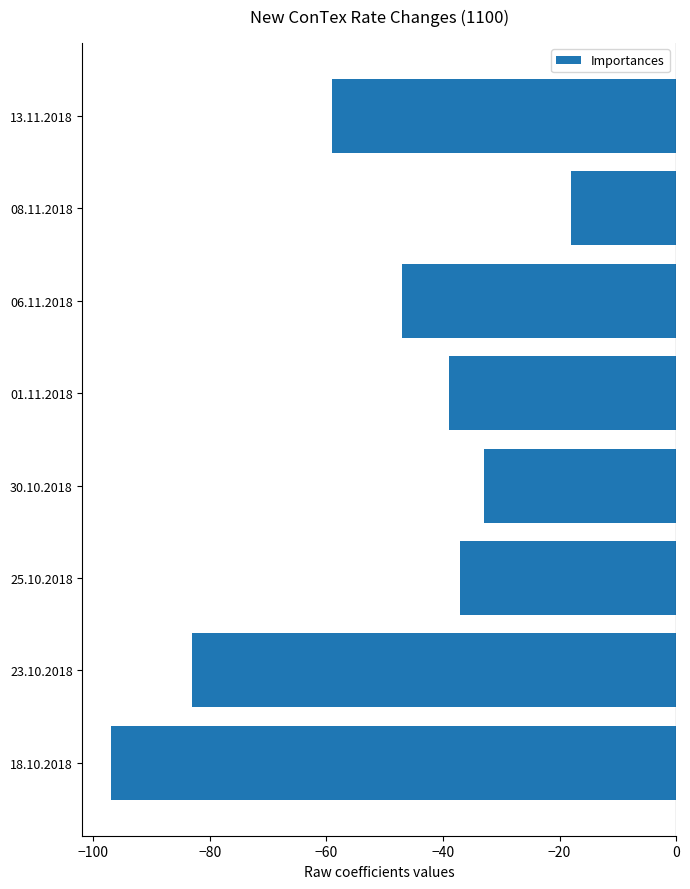

Which has a higher value, 25.10.2018 or 23.10.2018?

25.10.2018